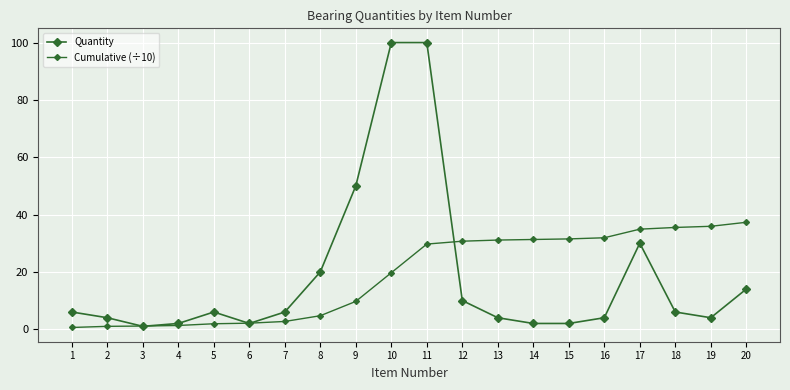

Is this an area chart (filled region under the line)?

No